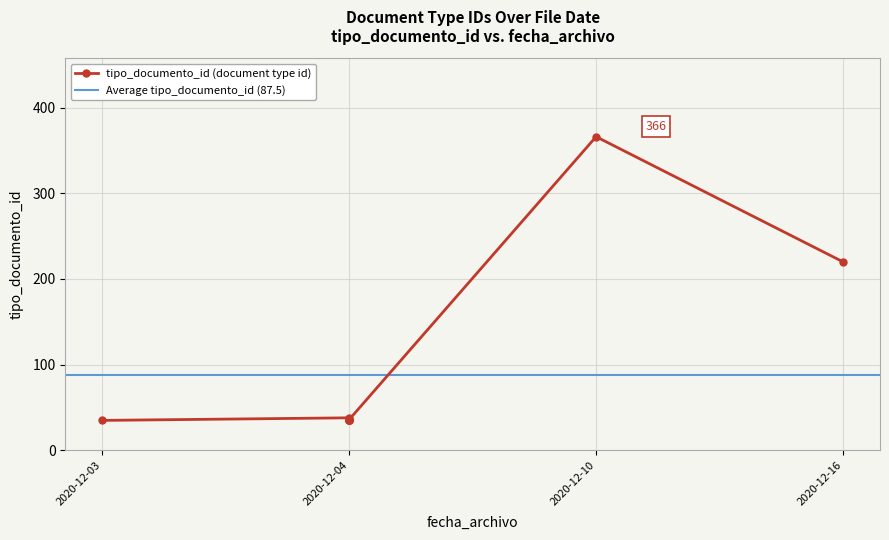

How many data points does each series have?

10